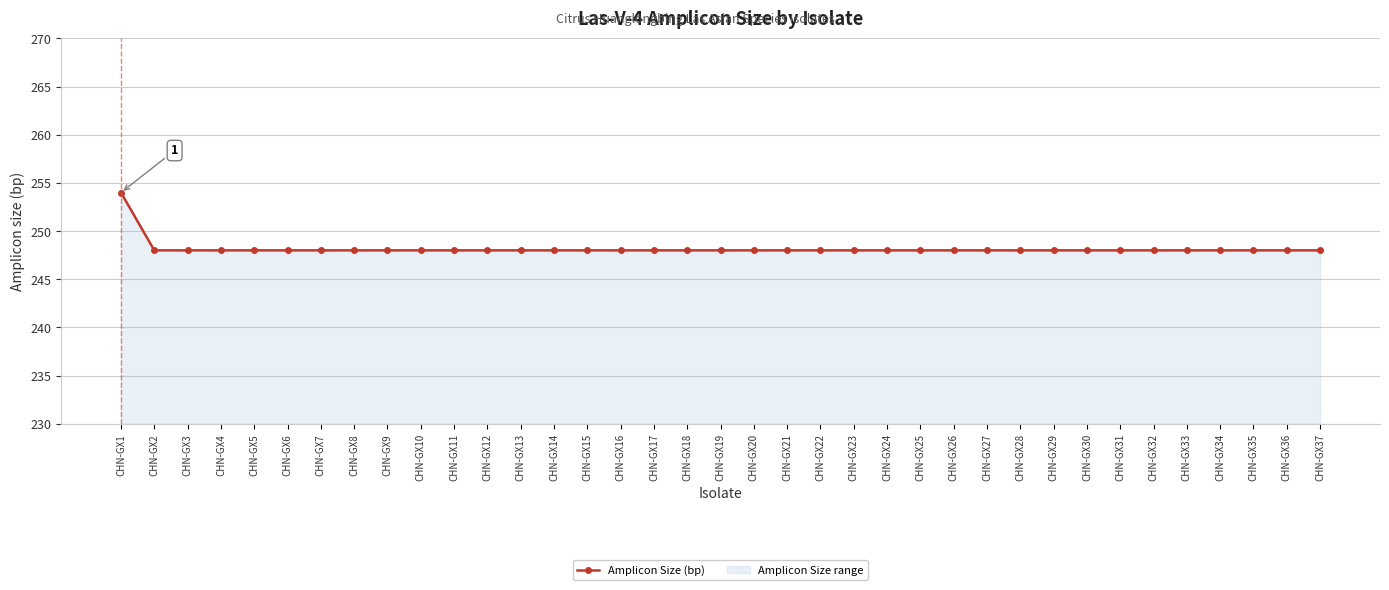

True or false: there are more than 0 points higher than both neighbors.

False